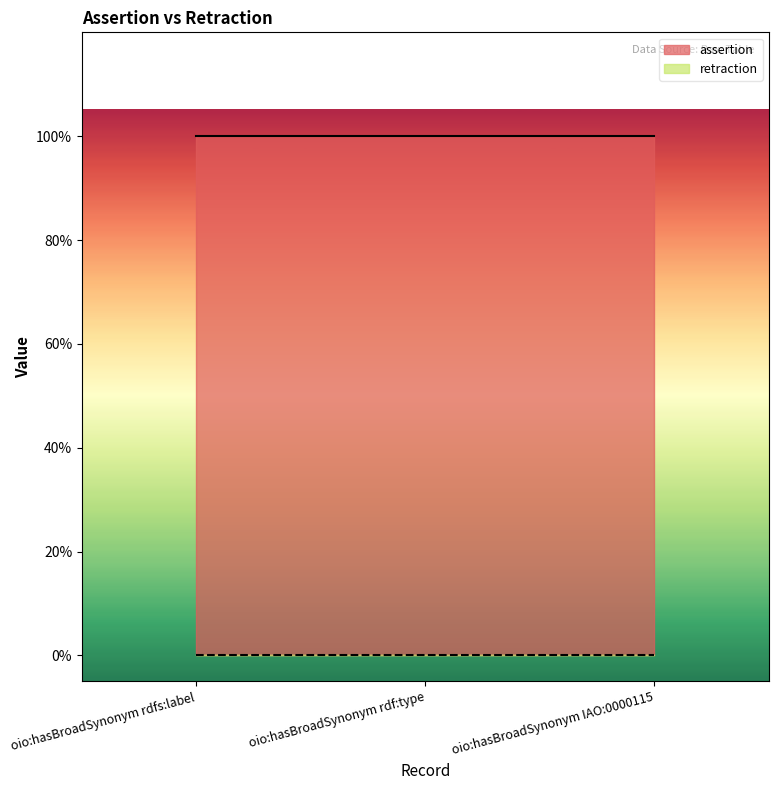

Which has a higher value, oio:hasBroadSynonym IAO:0000115 or oio:hasBroadSynonym rdf:type?

oio:hasBroadSynonym IAO:0000115